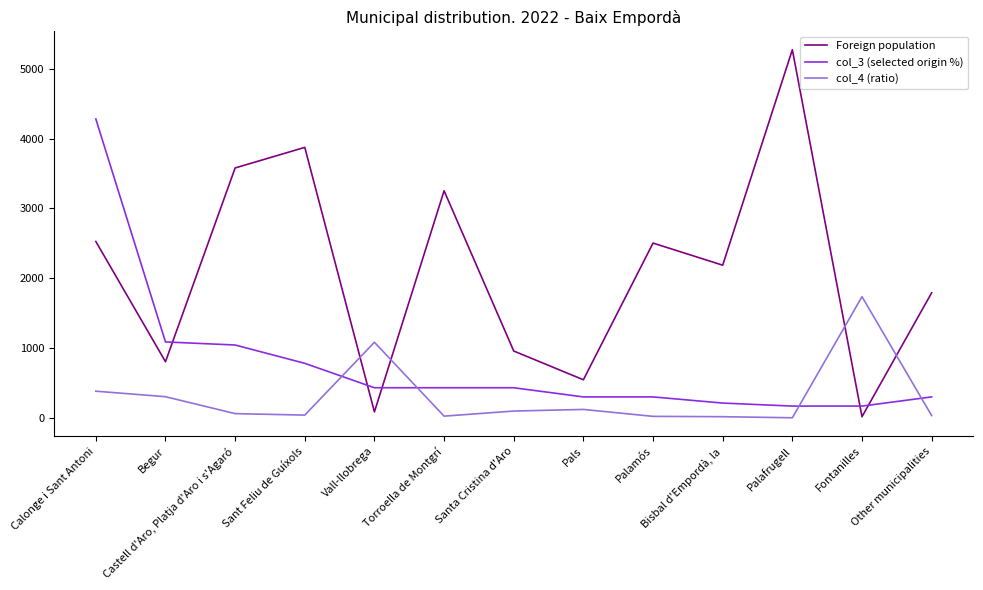

True or false: col_3 (selected origin %) and Foreign population cross at least once.

True